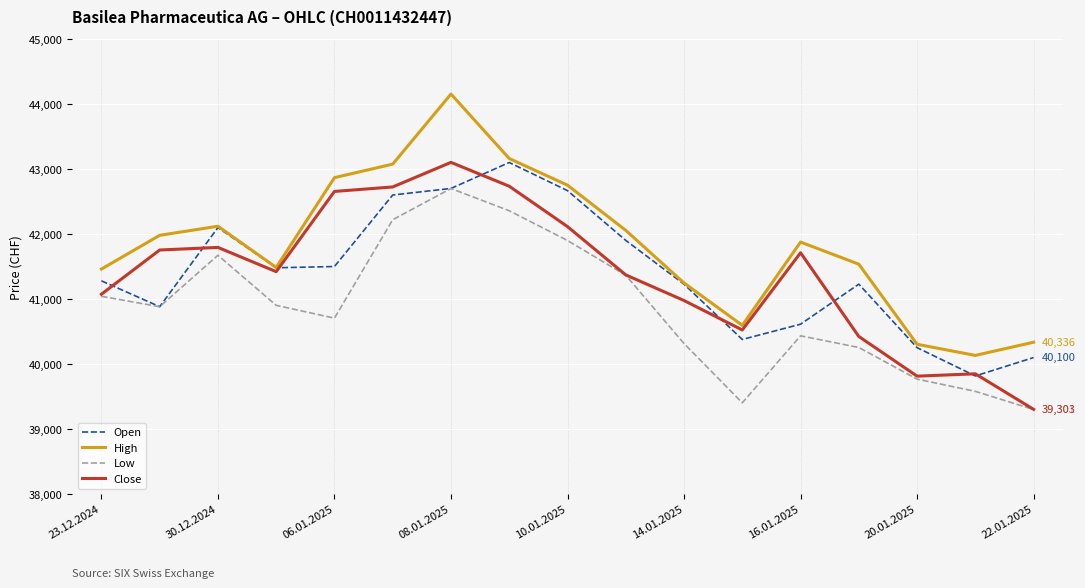

True or false: Low and High intersect in this chart.

False